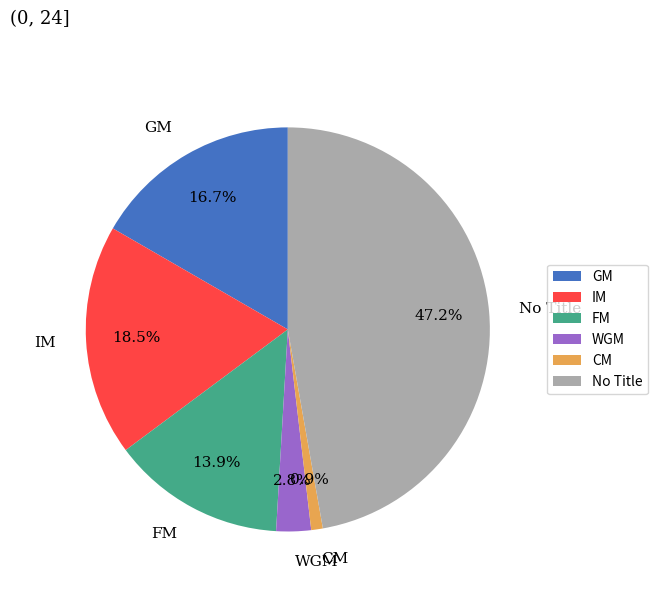

Is CM the majority of the pie?

No